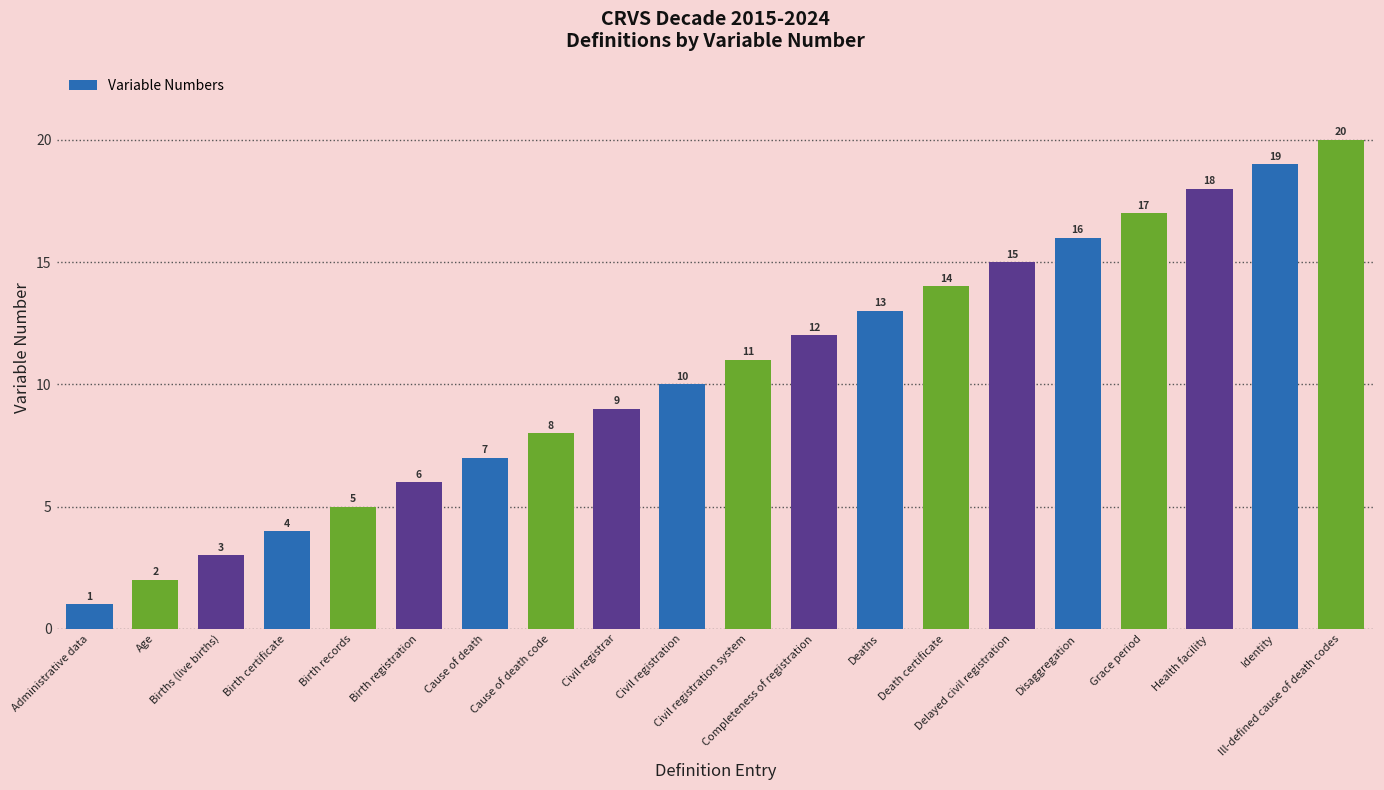

Approximately how many times larger is the value at Birth certificate compared to Birth registration?

0.7